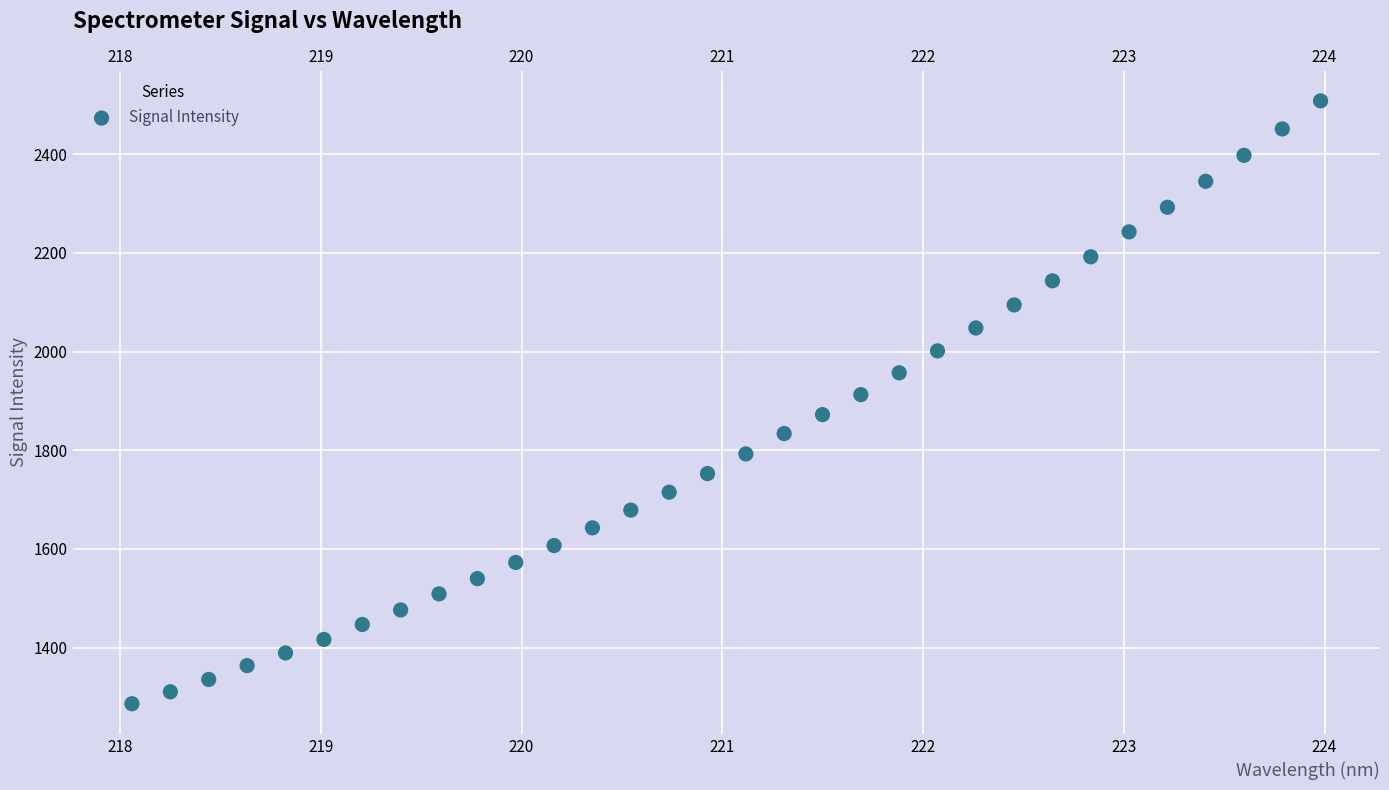

What is the range of Y values (max minus min)?

1222.2